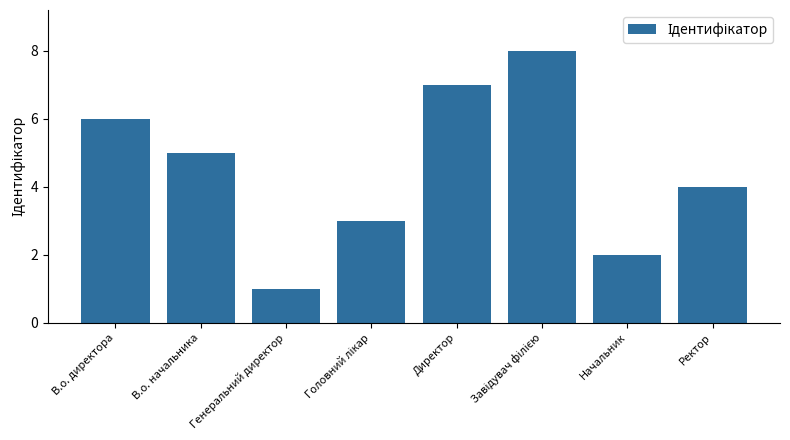

What is the label of the 7th bar from the left?

Начальник